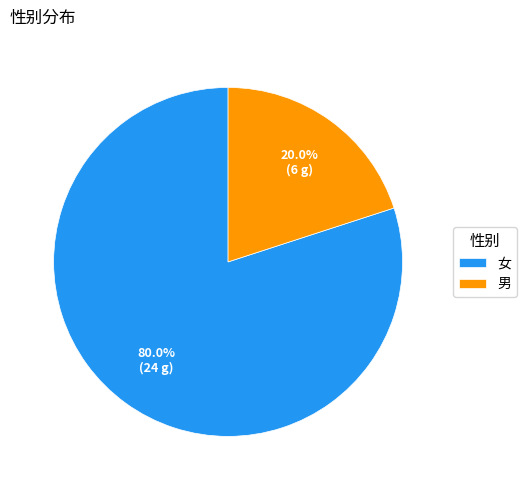

To the nearest percent, what portion does 男 represent?

20%